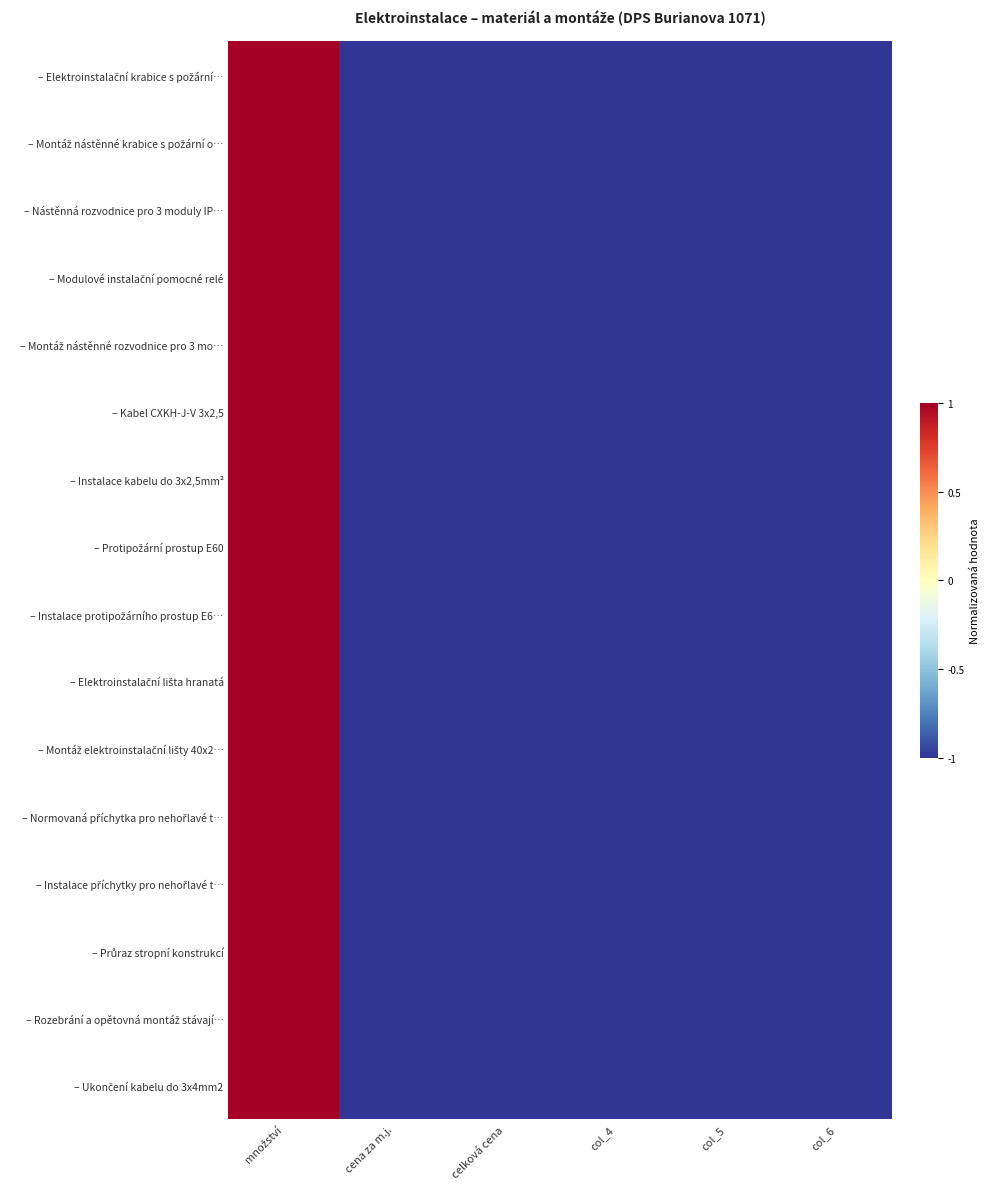

Which has a higher value, celková cena or col_4?

celková cena